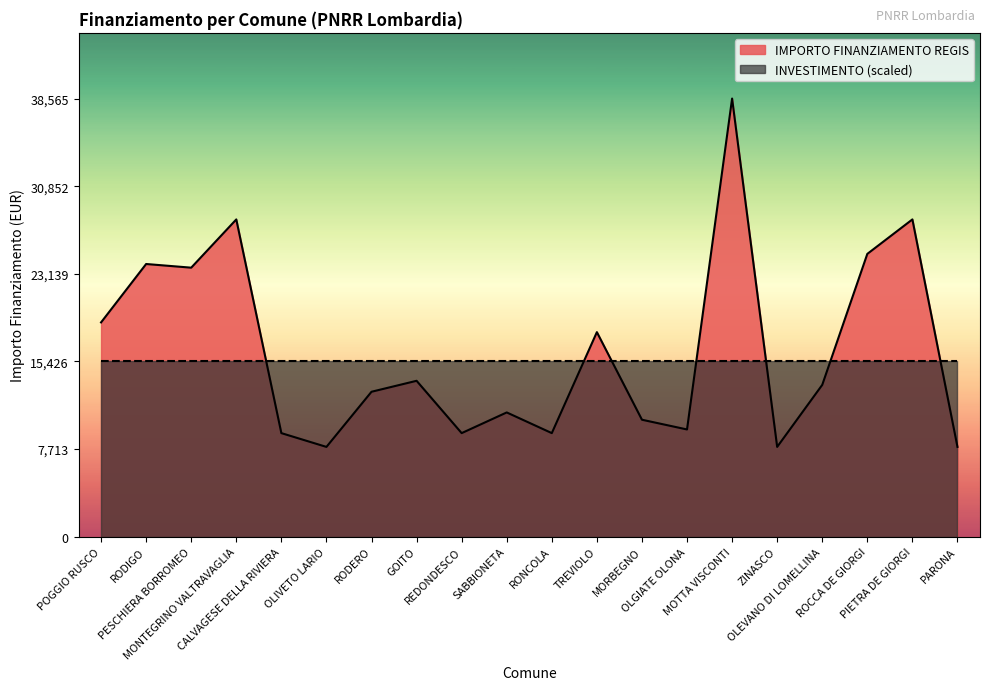

Where is the data nearest to the value 23228?

PESCHIERA BORROMEO